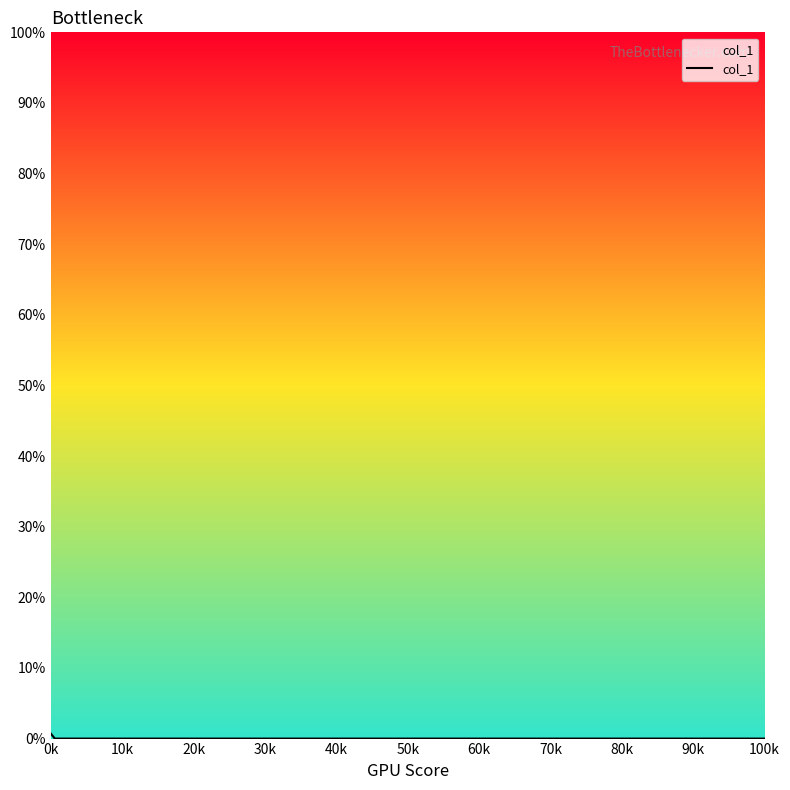

How many values are above zero?

1